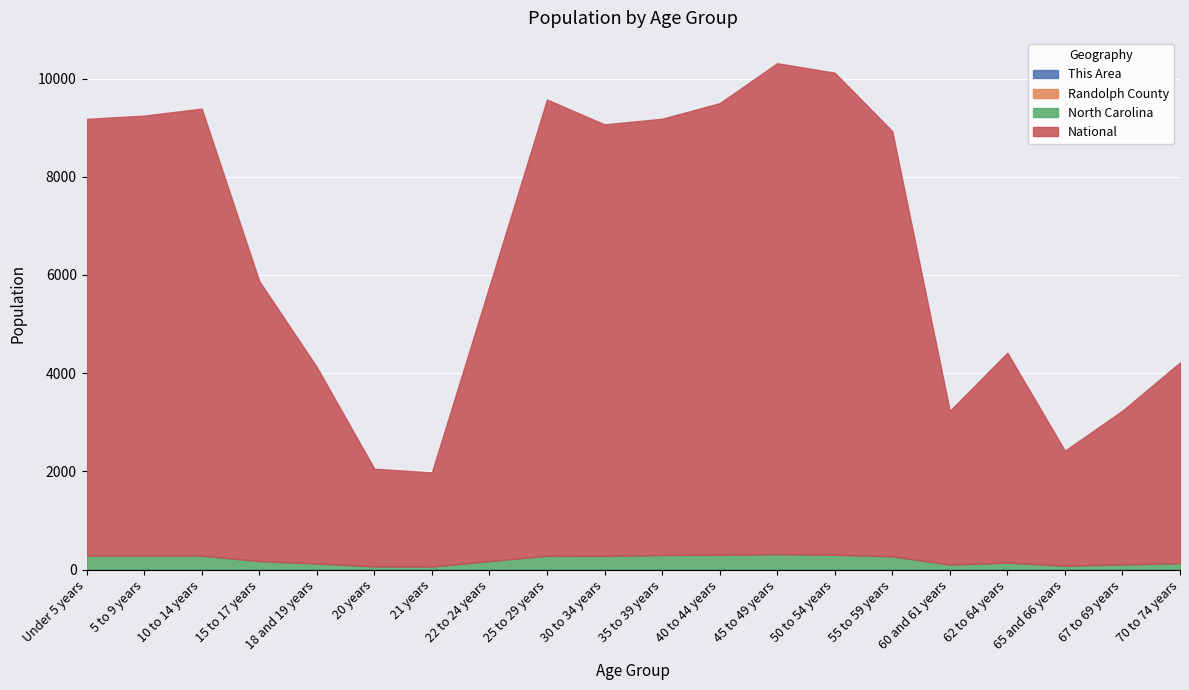

How many values in the This Area series are below 521?

10